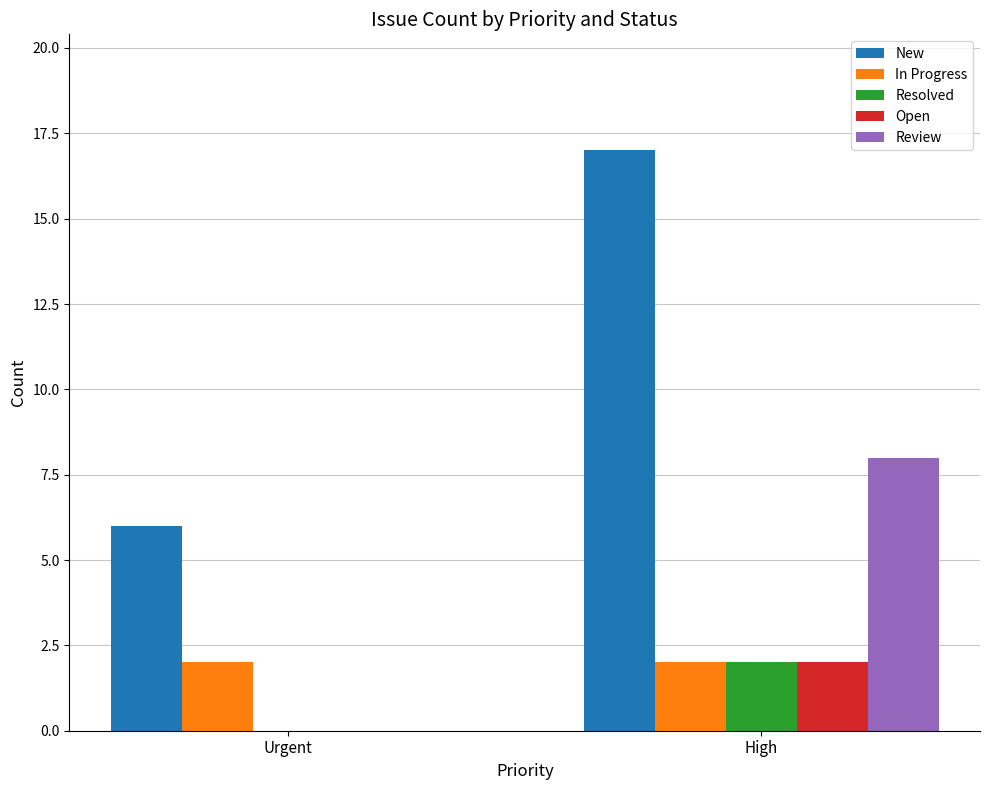

The In Progress series shows 3 at Urgent. True or false?

False